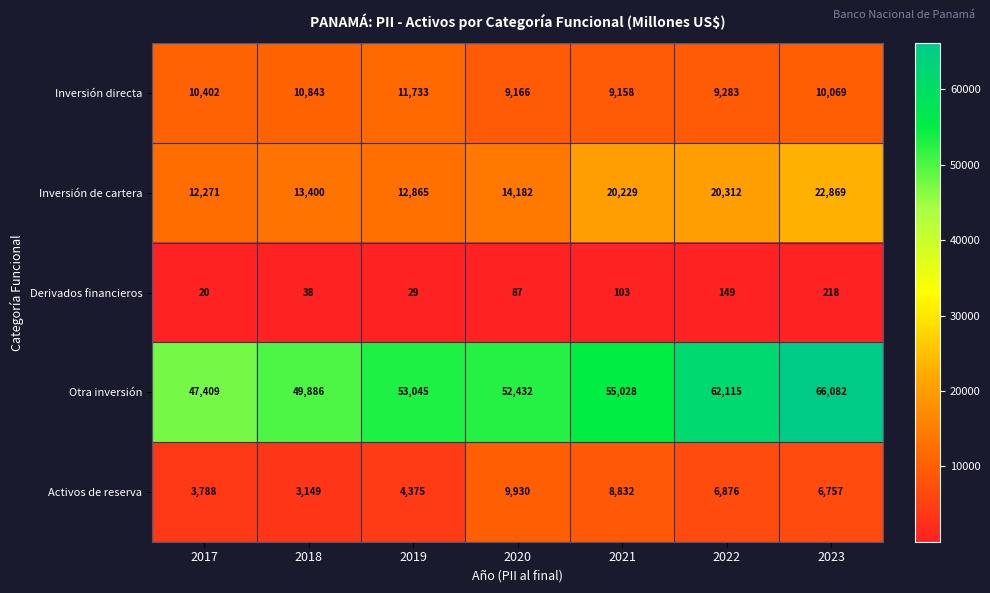

Between 2022 and 2023, which series saw the biggest shift?

Otra inversión